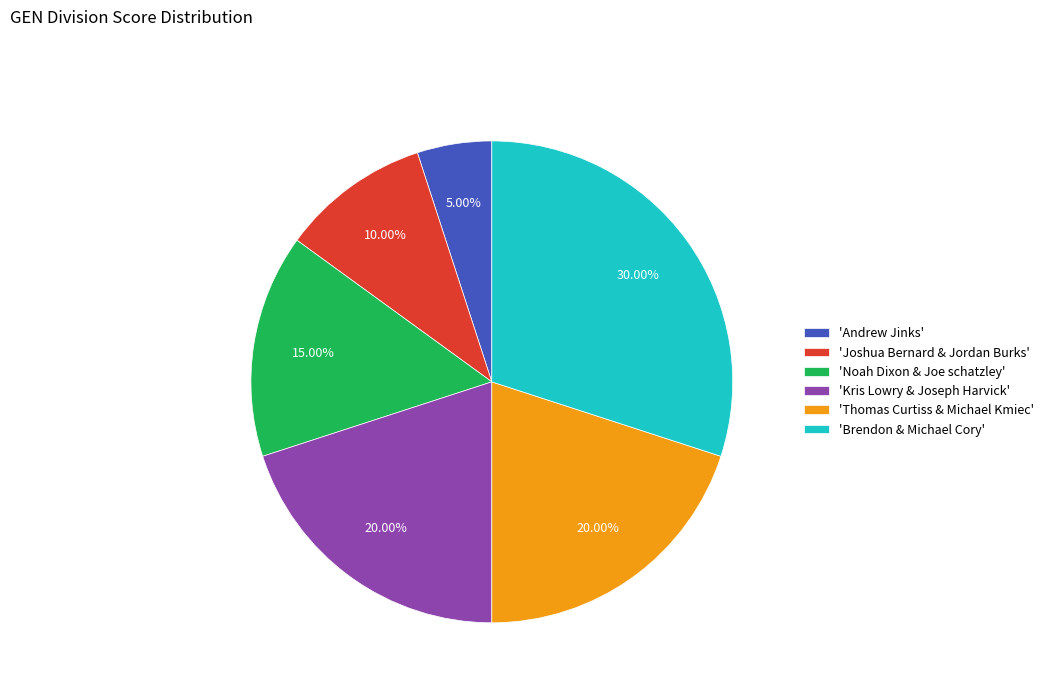

Is there a majority slice in this chart?

No